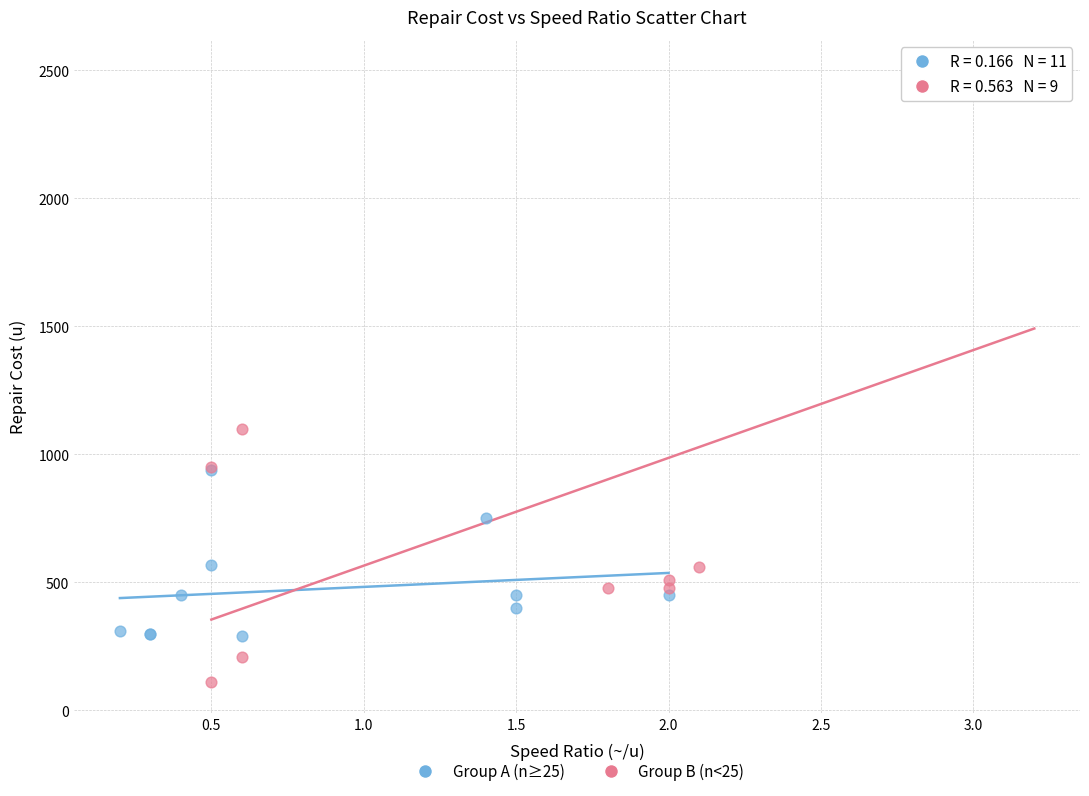

Which series contains the highest Y value?

Group B (n<25)